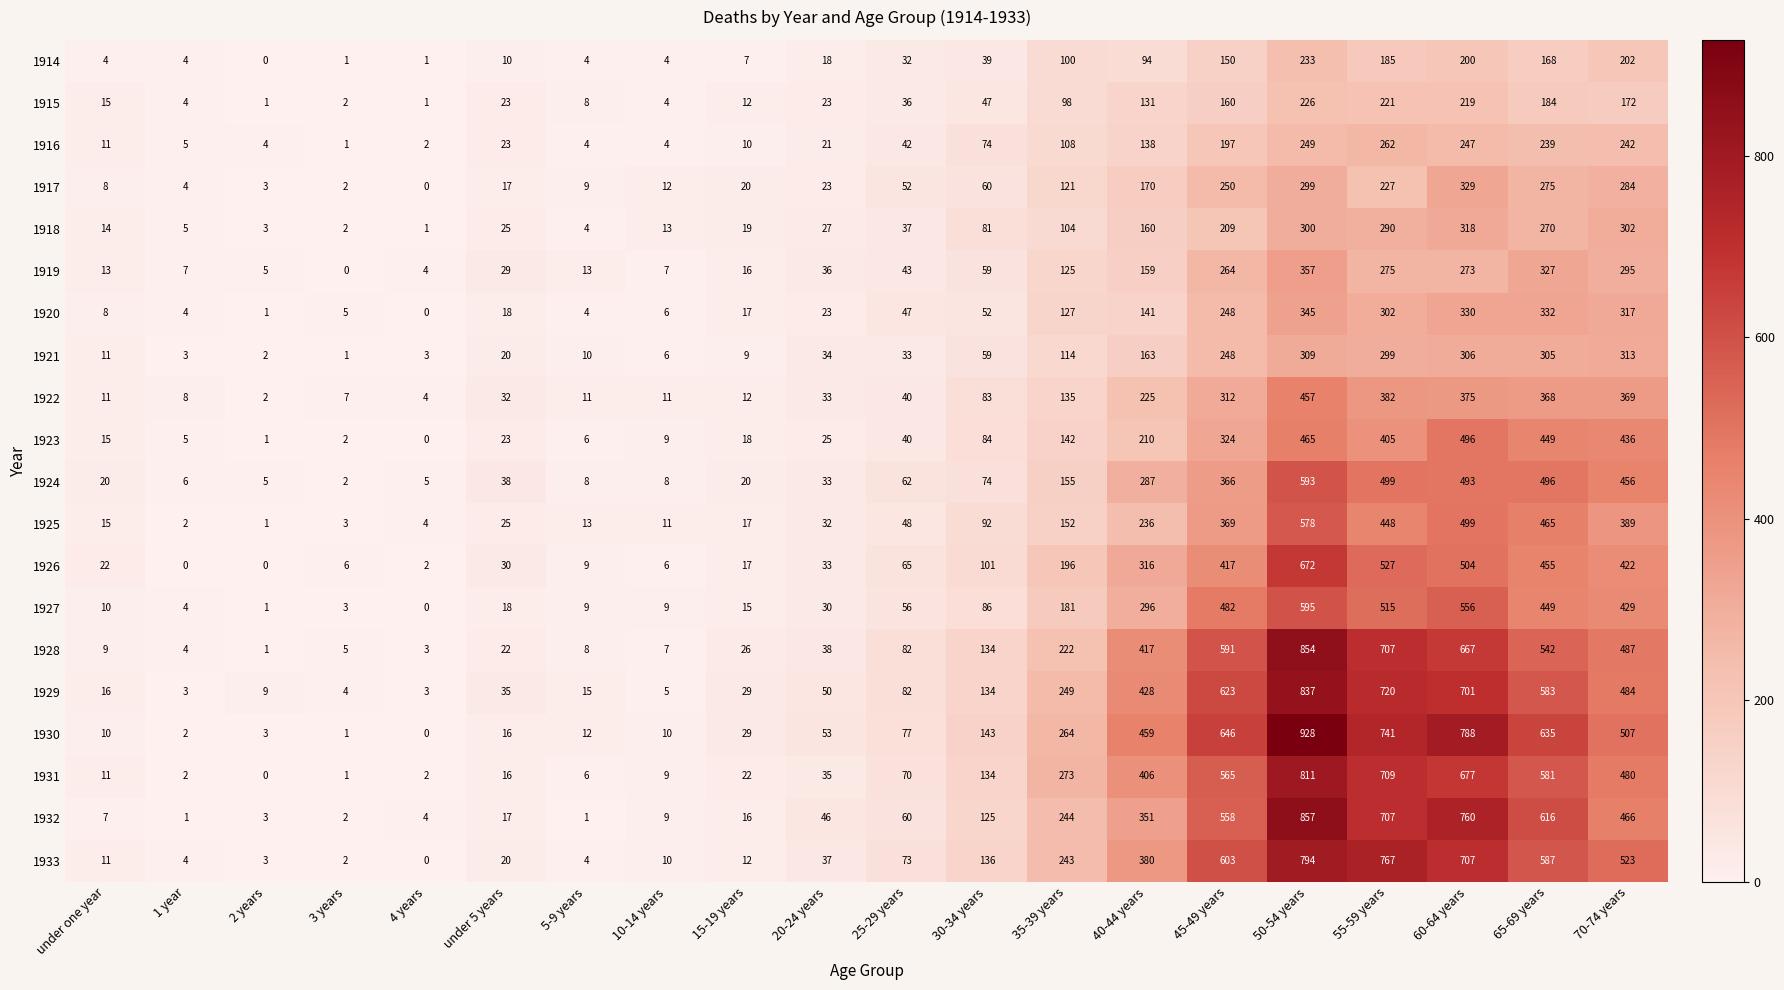

What is the difference between the maximum and second lowest values in the 1927 series?

594